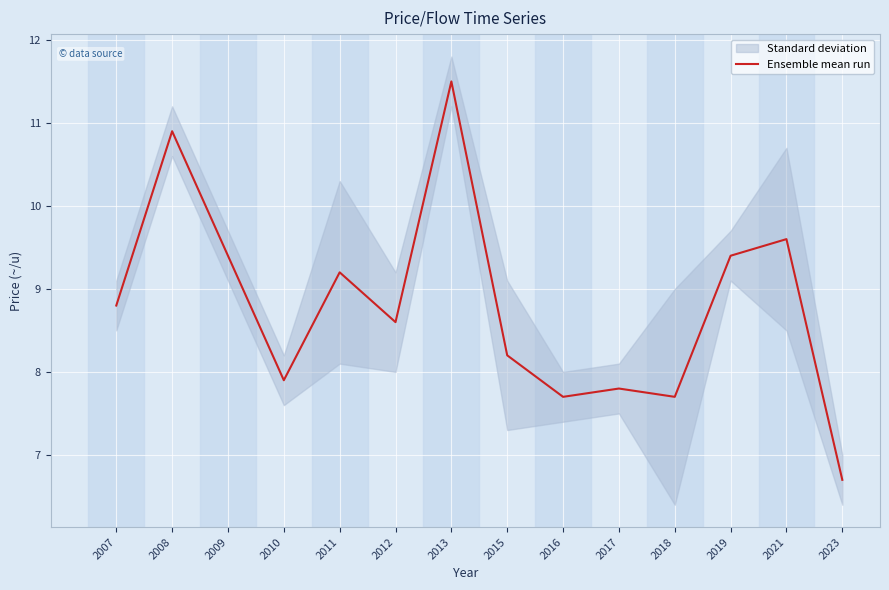

Reading left to right, transcribe all the data shown in this chart.

8.8	10.9	9.4	7.9	9.2	8.6	11.5	8.2	7.7	7.8	7.7	9.4	9.6	6.7